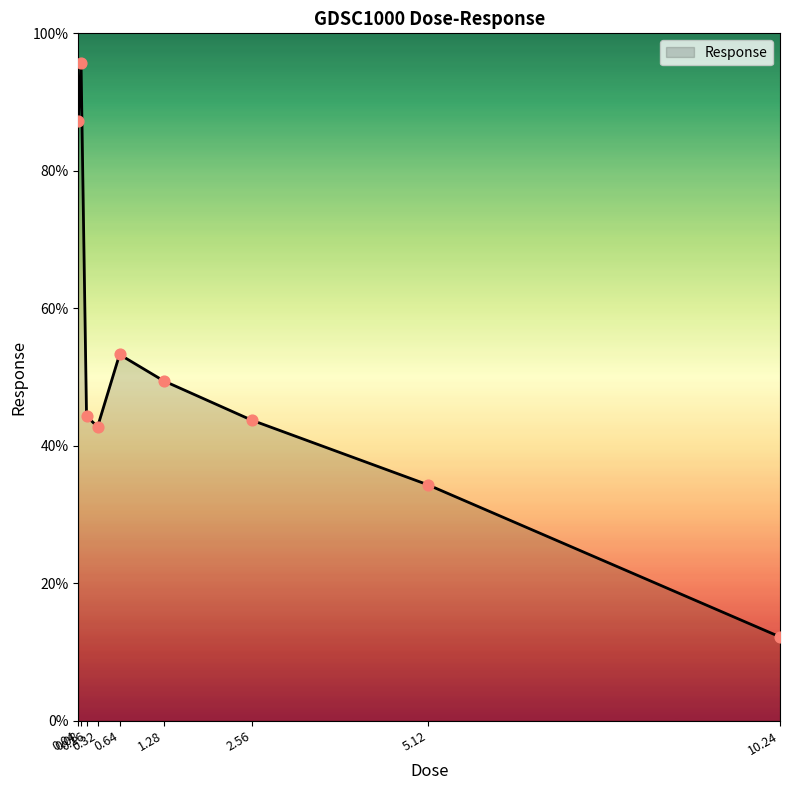

Between 0.32 and 10.24, which is larger?

0.32